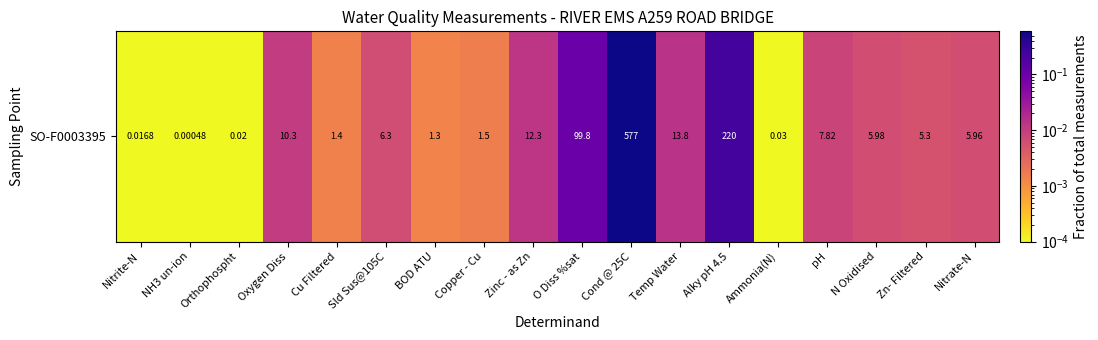

The value at Ammonia(N) is 0.0. True or false?

False